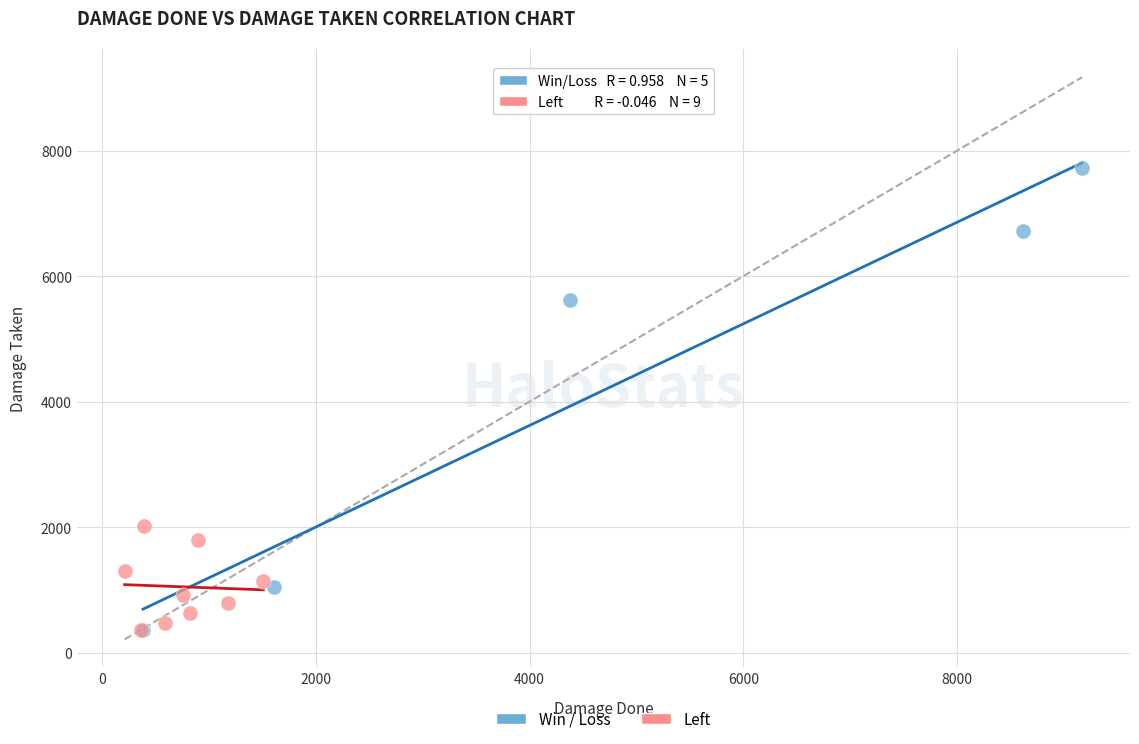

What are all the series names shown in the legend?

Win / Loss, Left